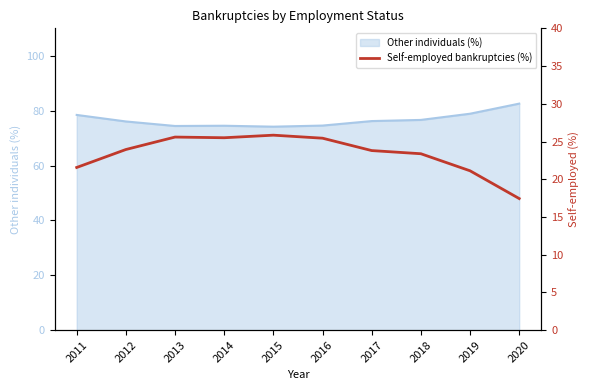

The Other individuals (%) series shows 45.8 at 2013. True or false?

False